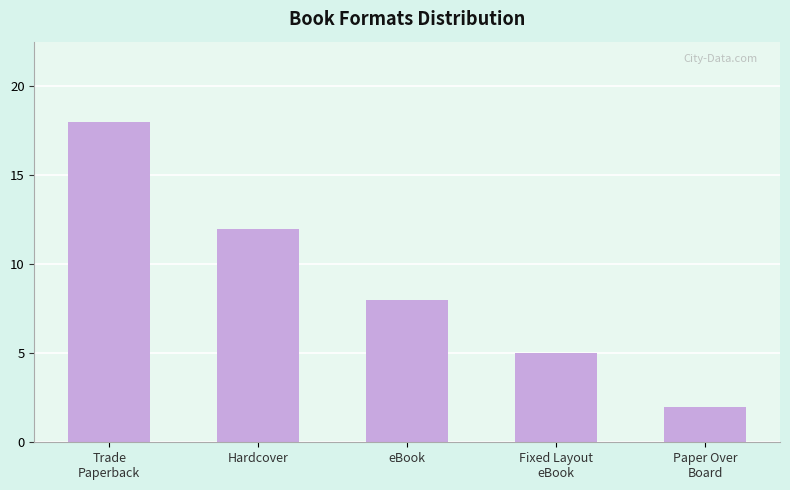

What is the label of the 4th bar from the left?

Fixed Layout
eBook